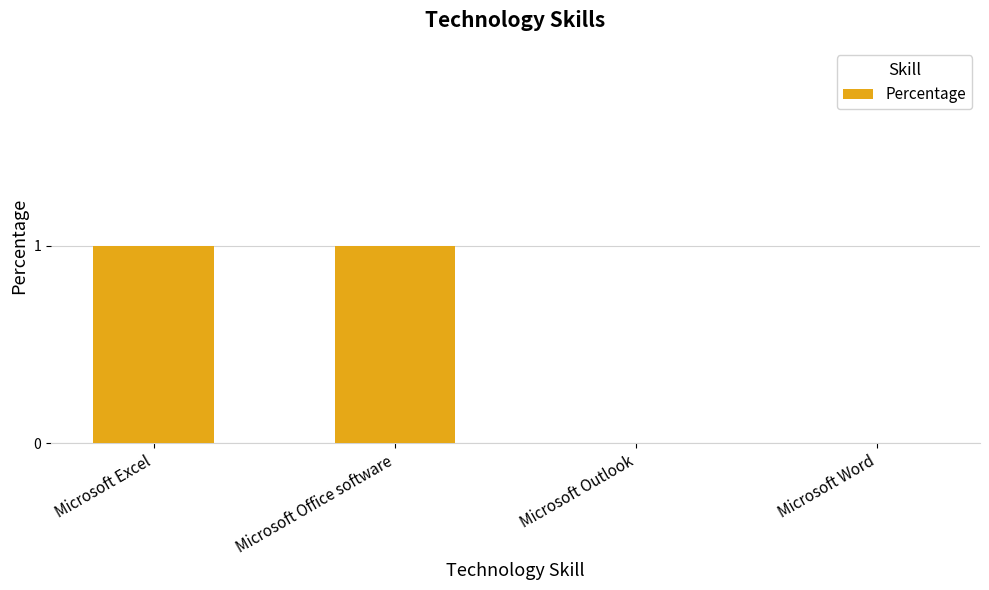

The chart shows a value of 0 at Microsoft Outlook. True or false?

True